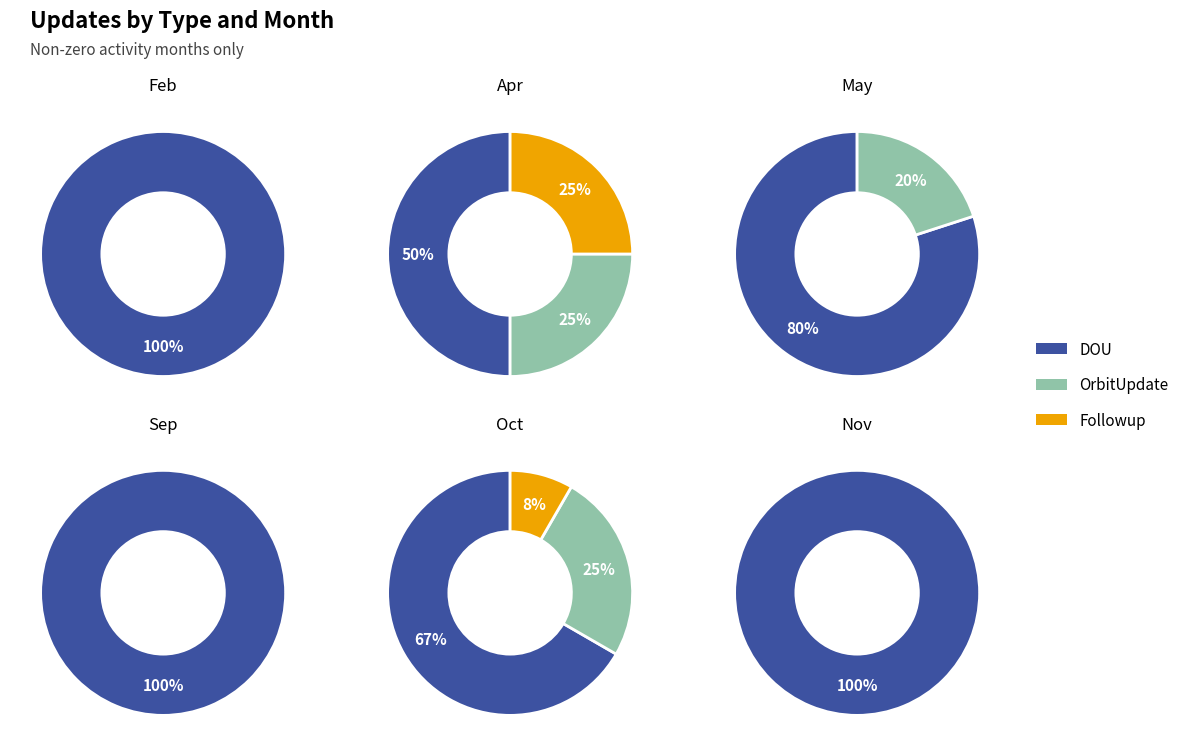

Does Sep account for over 50% of the chart?

No